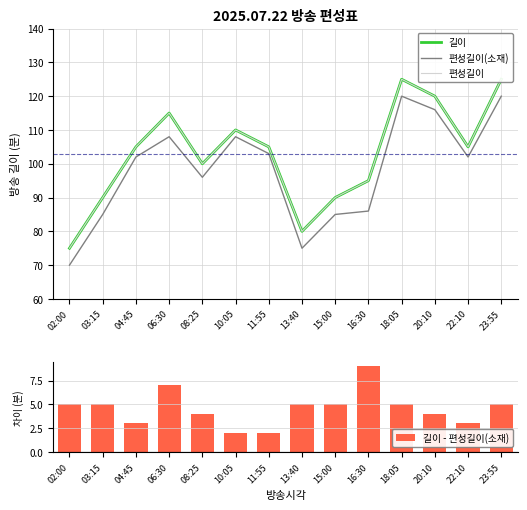

Rank the categories by 길이 - 편성길이(소재) value from highest to lowest.

16:30, 06:30, 02:00, 03:15, 13:40, 15:00, 18:05, 23:55, 08:25, 20:10, 04:45, 22:10, 10:05, 11:55